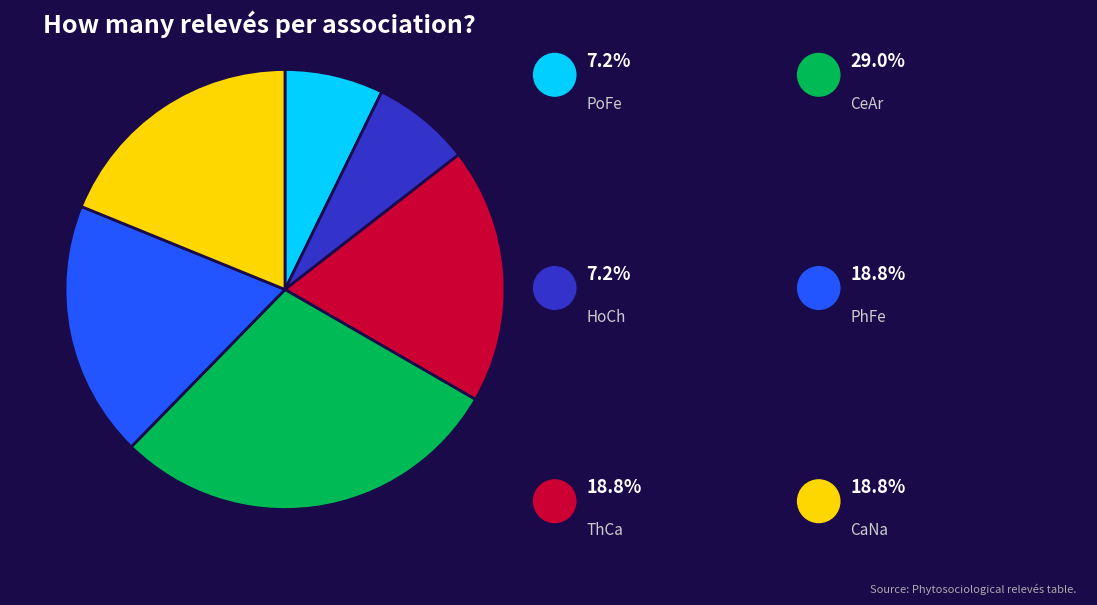

Is there any slice that represents more than half of the pie?

No